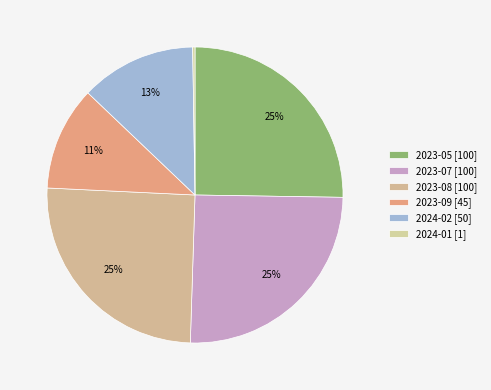

To the nearest percent, what percentage of the pie is 2023-07?

25%